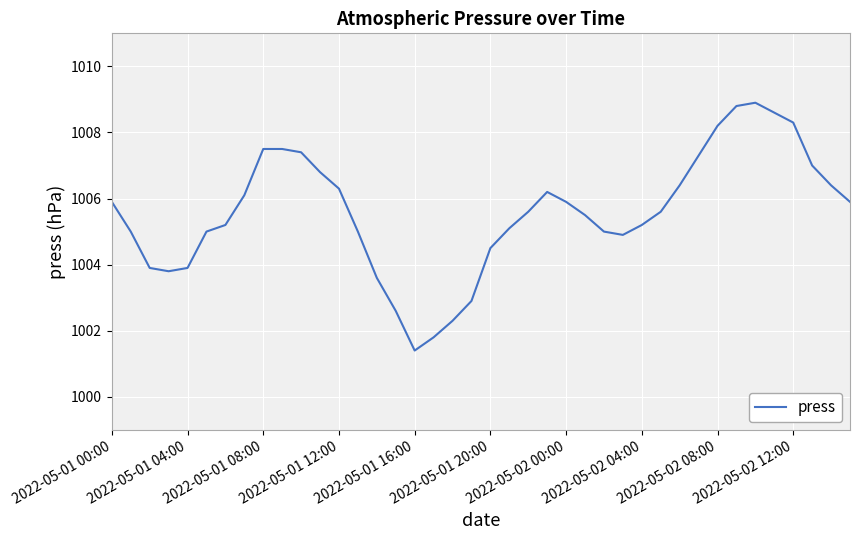

What is the maximum value shown in the chart?

1008.9